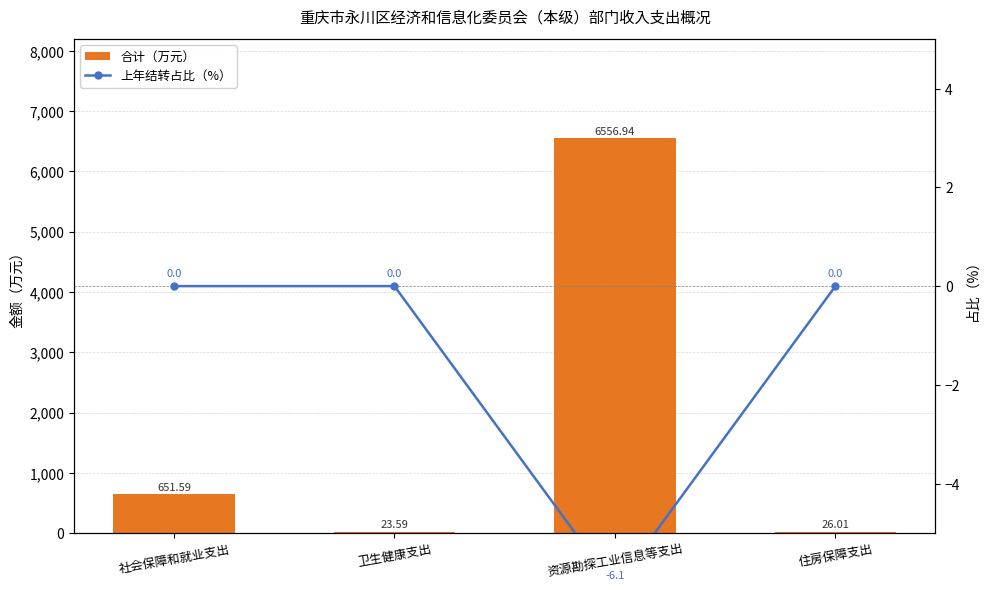

How many series are shown in this chart?

2